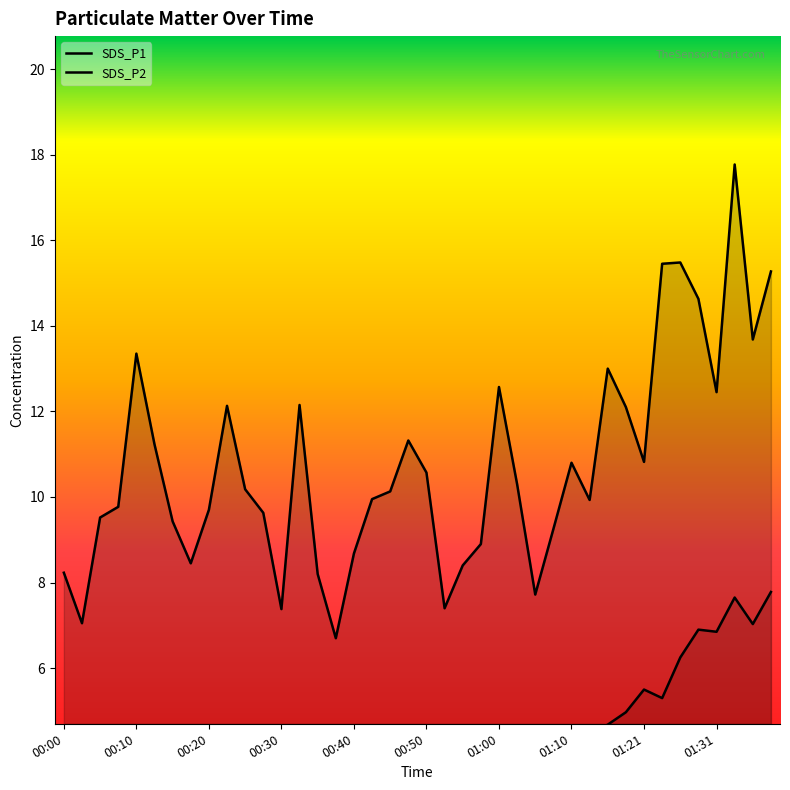

True or false: SDS_P1 has more than 0 points higher than both neighbors.

True